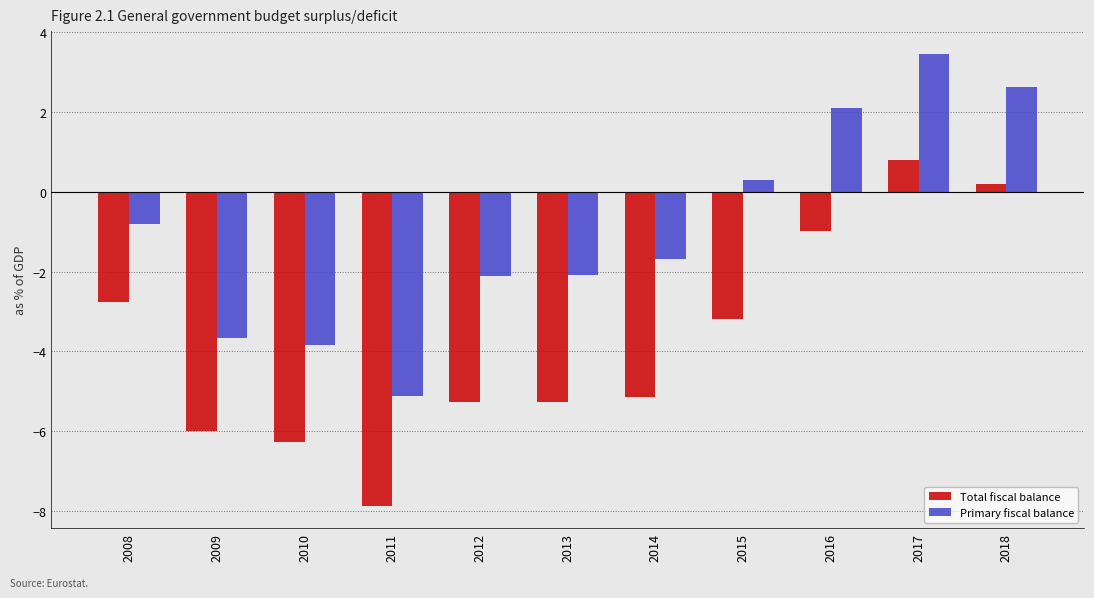

Read the Total fiscal balance value at 2012.

-5.3